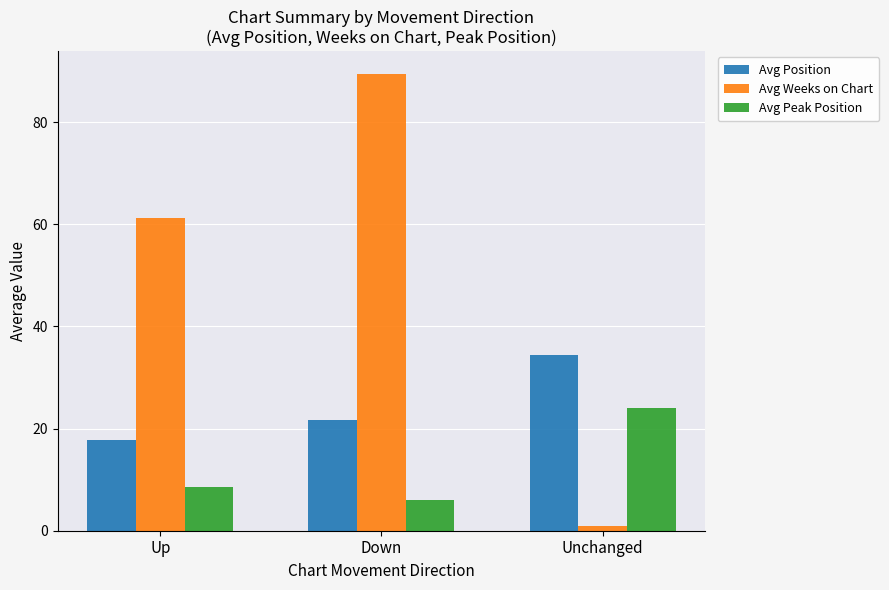

At how many categories does at least one series exceed 63?

1